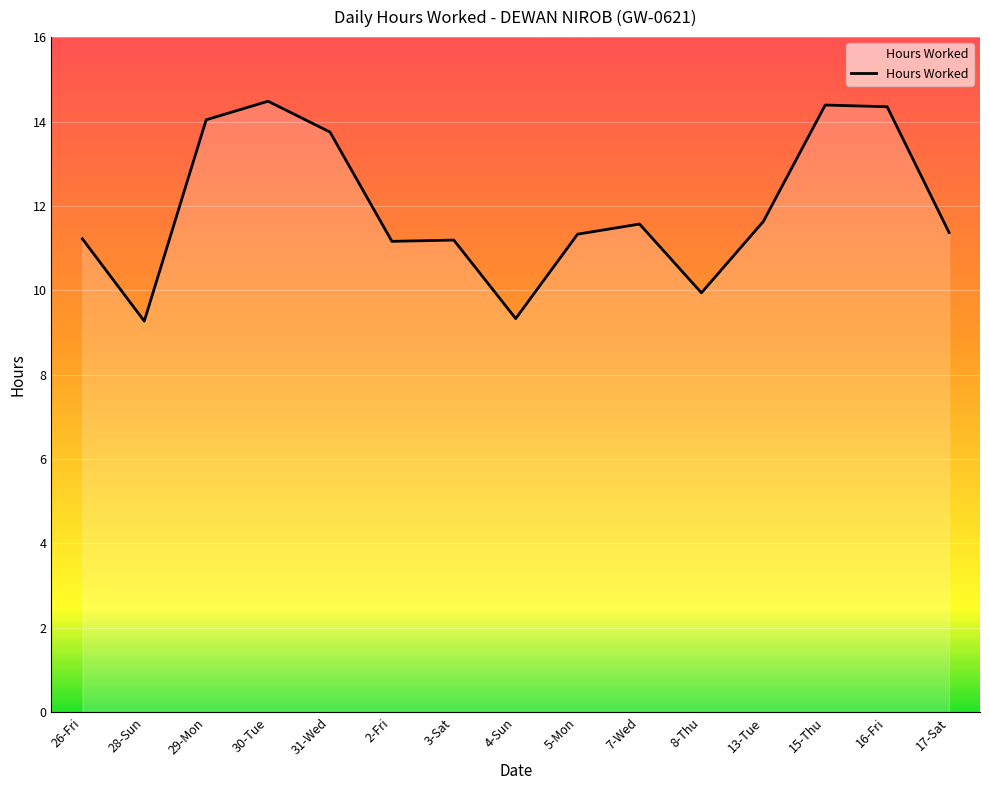

What is the greatest value displayed?

14.5